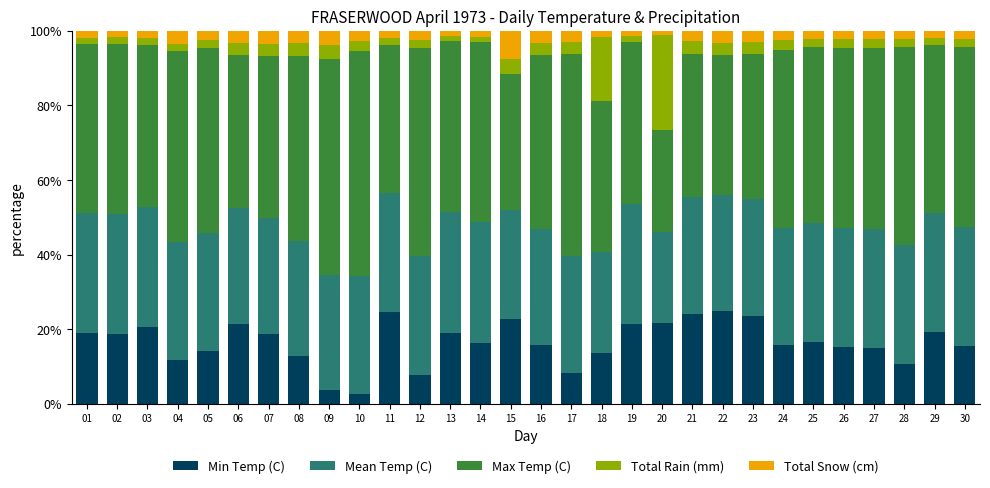

What is the difference between the maximum and second lowest values in the Min Temp (C) series?

21.2